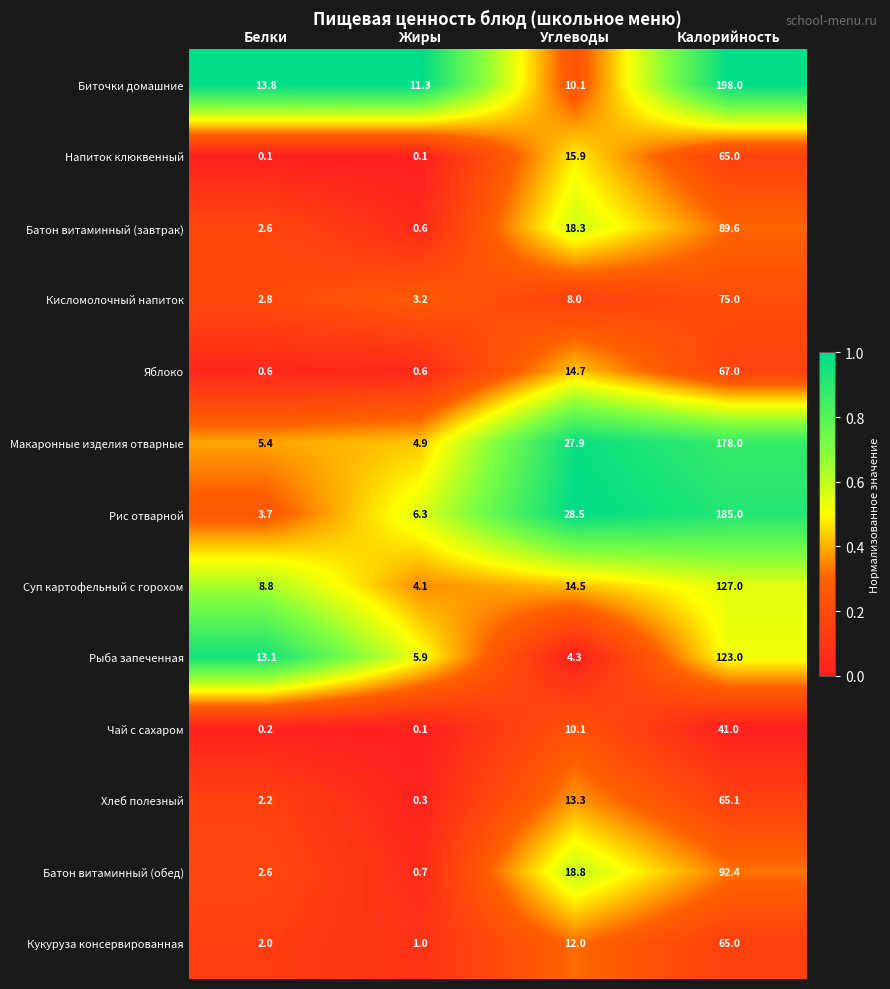

What is the difference between the second highest and second lowest values in the Рис отварной series?

22.2